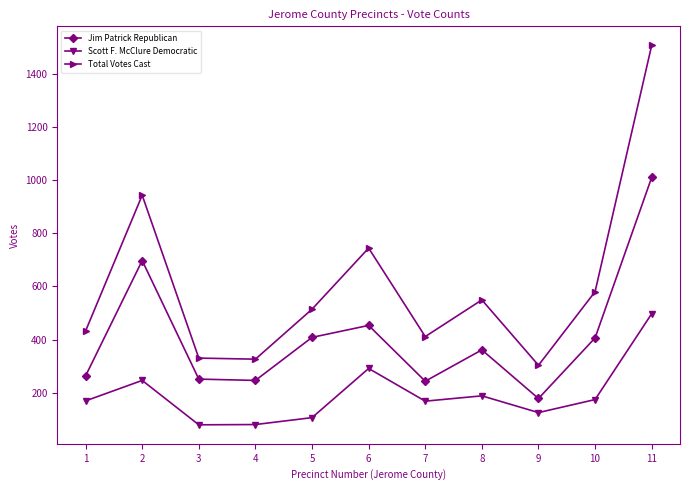

How many data points does each series have?

11